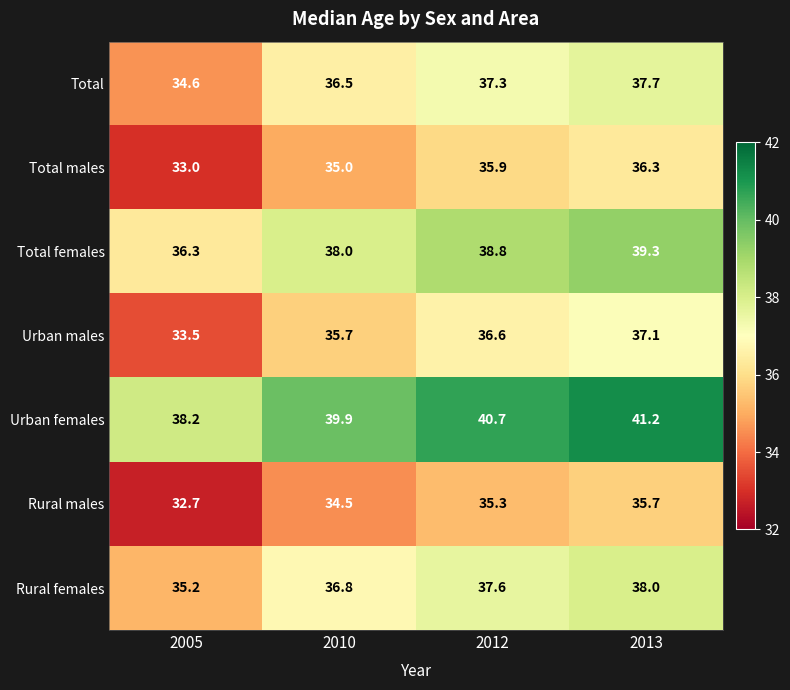

Rank the series by their maximum value, from highest to lowest.

Urban females, Total females, Rural females, Total, Urban males, Total males, Rural males